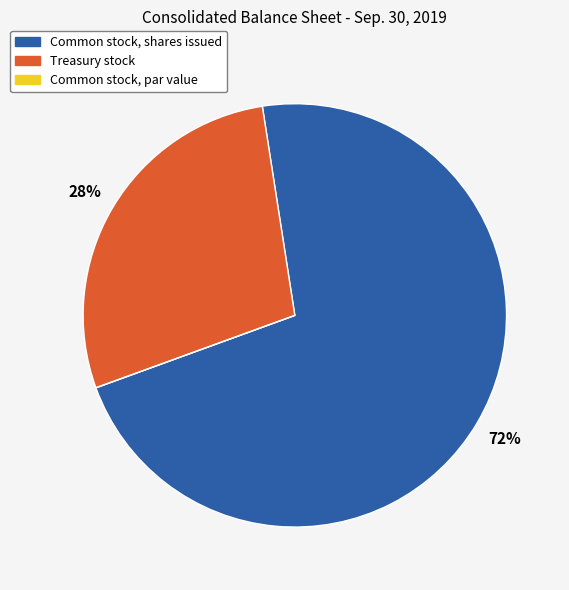

Is it true that Common stock, shares issued is 72% of the pie?

True